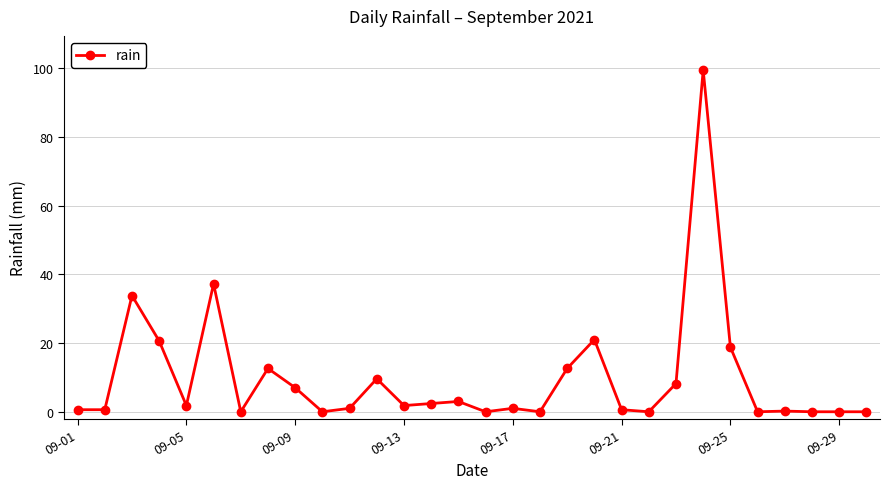

What is the value of the 3rd point from the left?

33.8